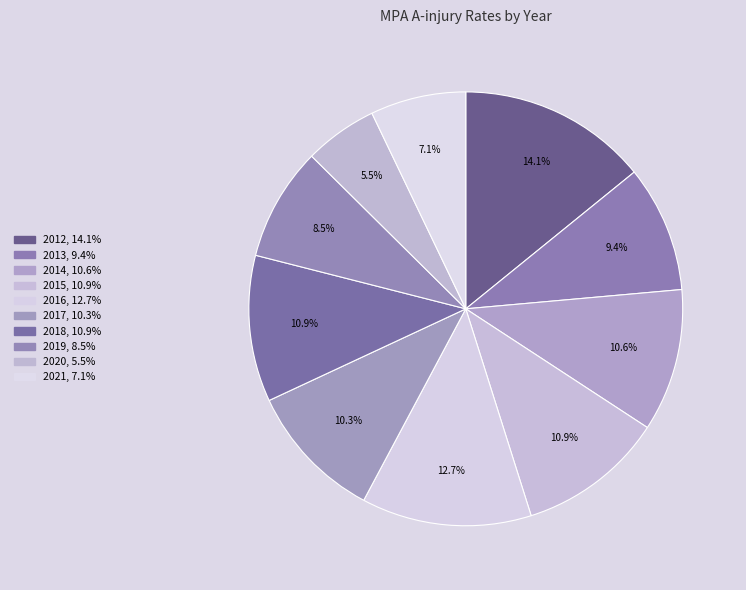

Which slice is the smallest?

2020